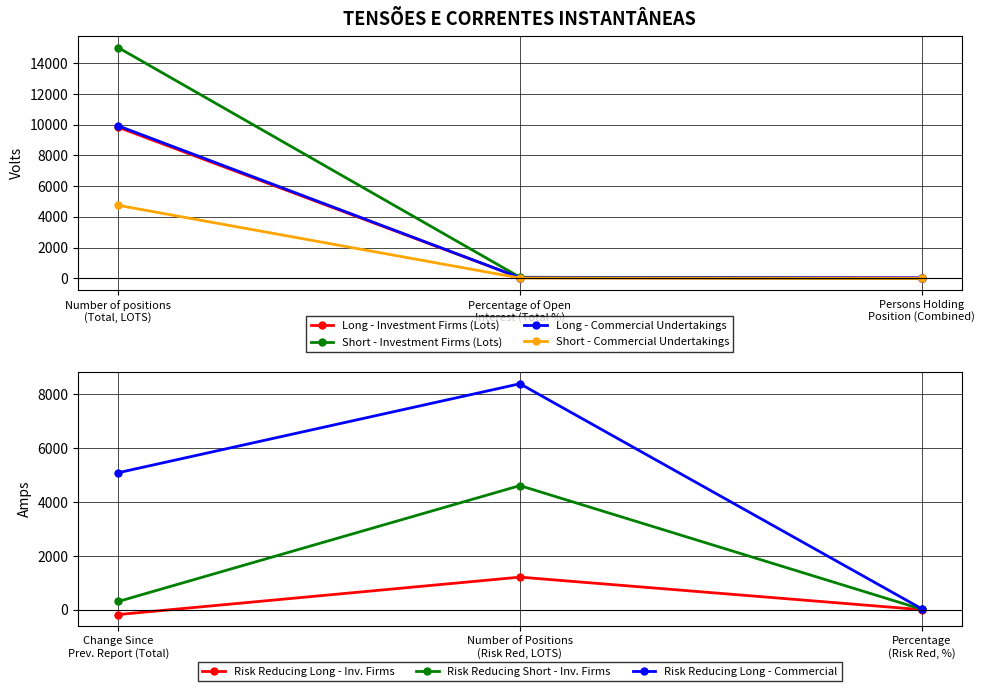

What is the value of the Long - Commercial Undertakings point at the 2nd from the left?

50.2